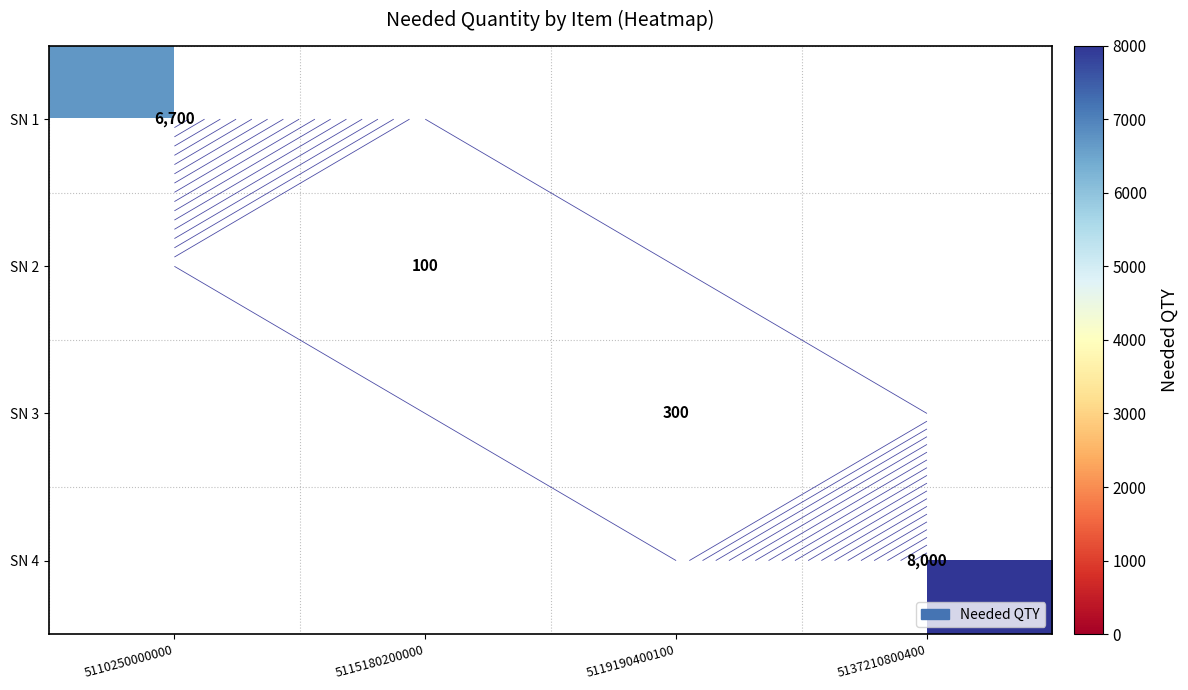

What is the maximum value for SN 2?

100